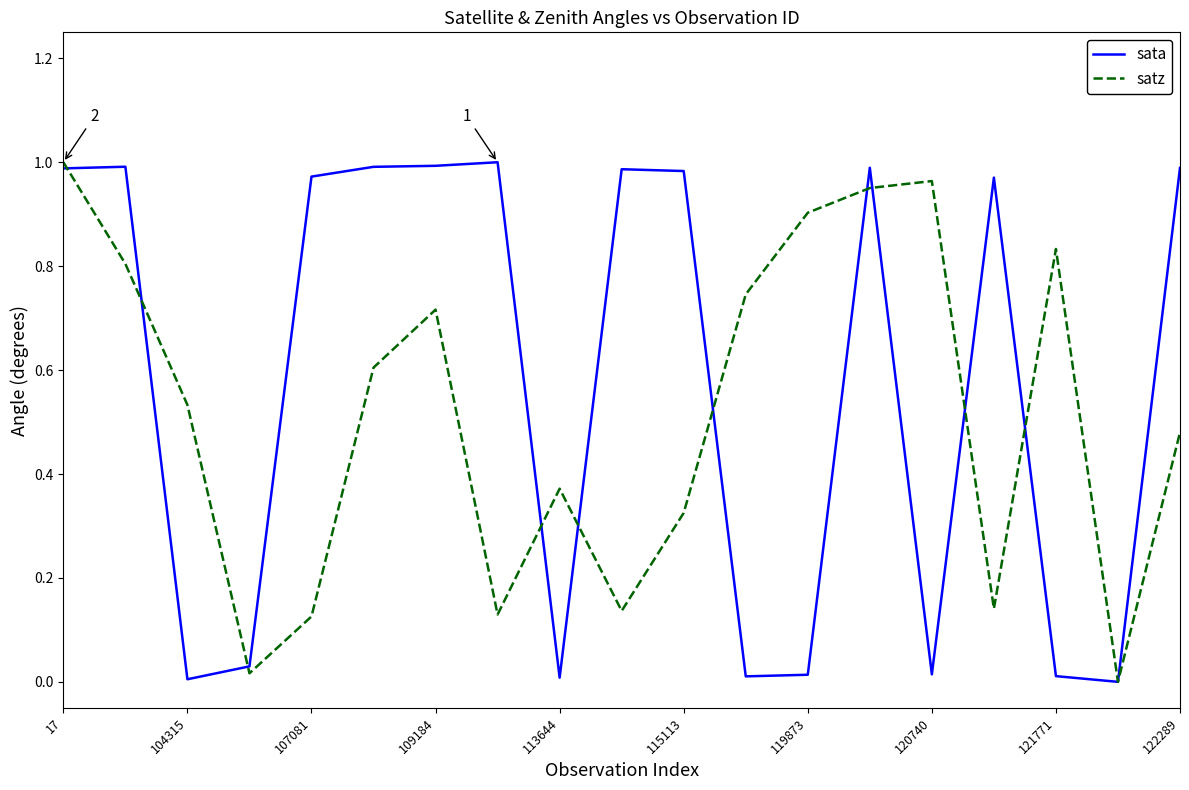

Rank the series by their average value, from highest to lowest.

sata, satz